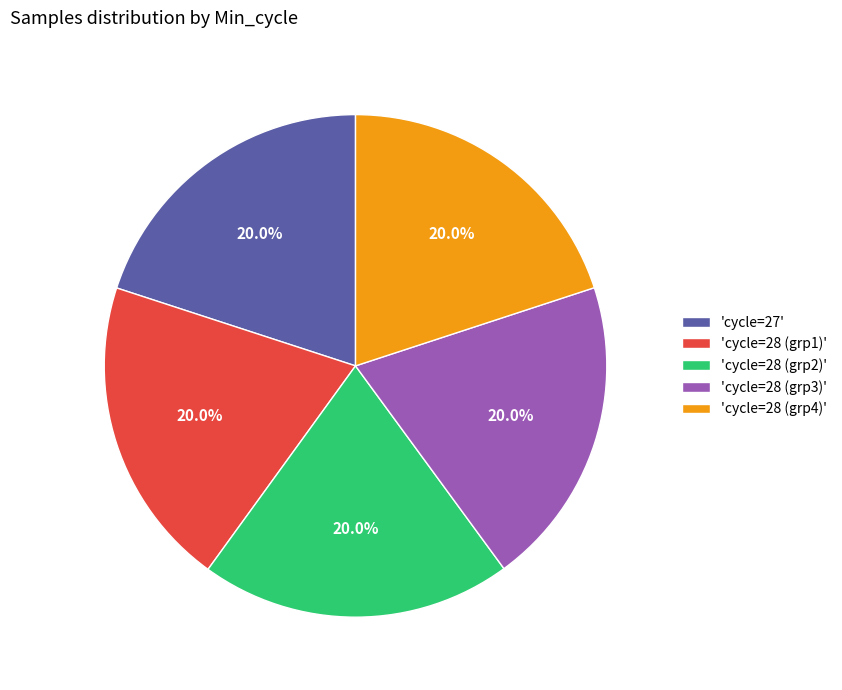

What percentage is NOT represented by 'cycle=28 (grp4)'?

80.0%